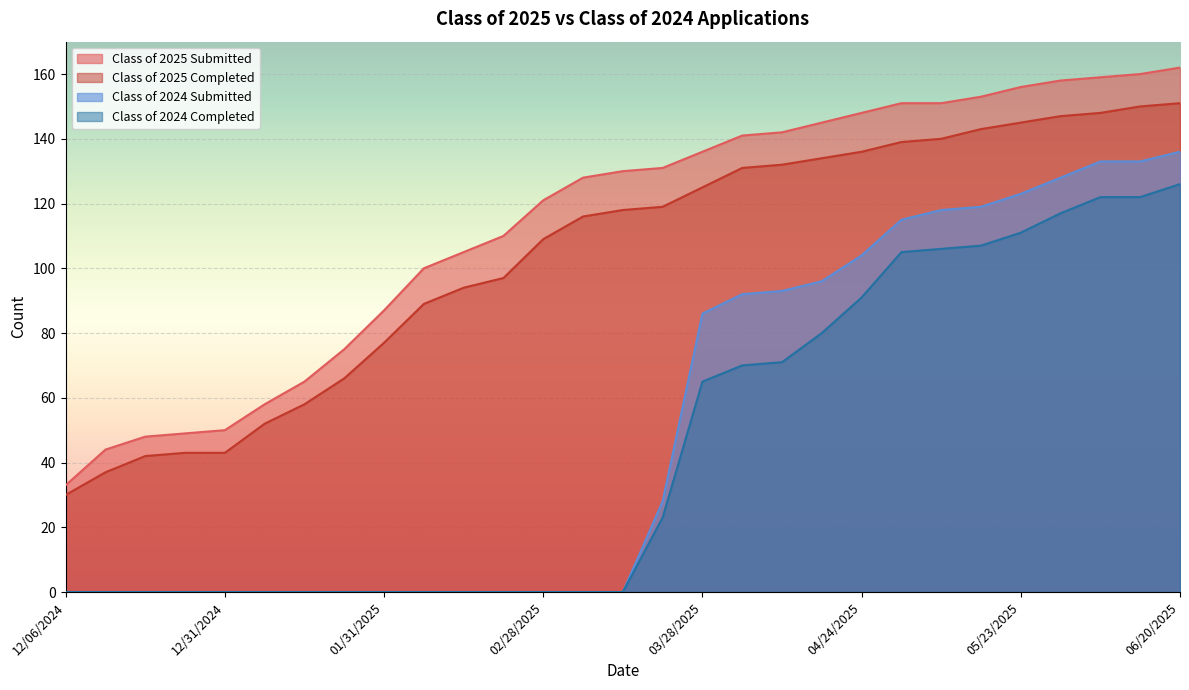

Which category has the highest value across all series?

06/20/2025